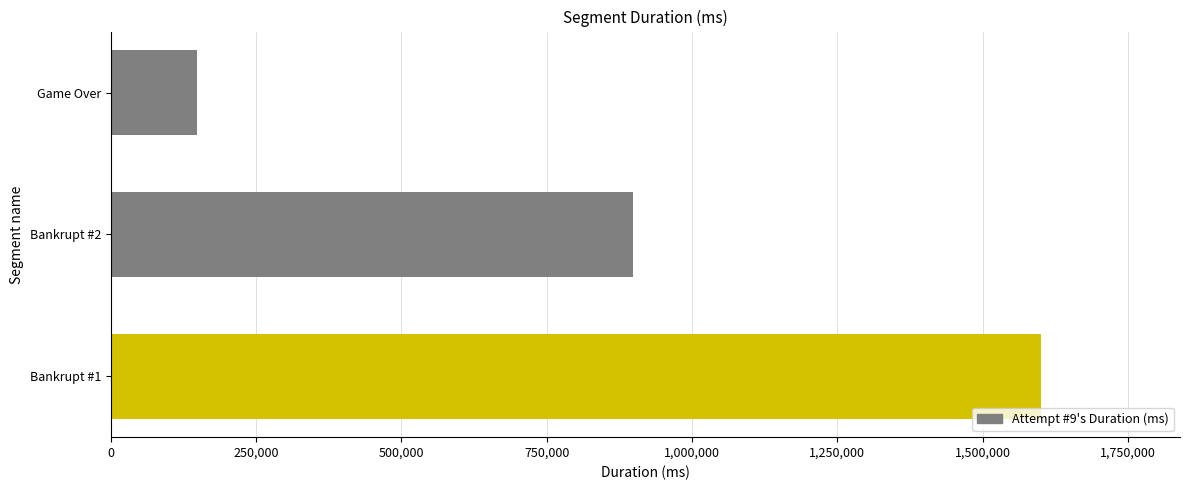

Rank the categories by value from lowest to highest.

Game Over, Bankrupt #2, Bankrupt #1